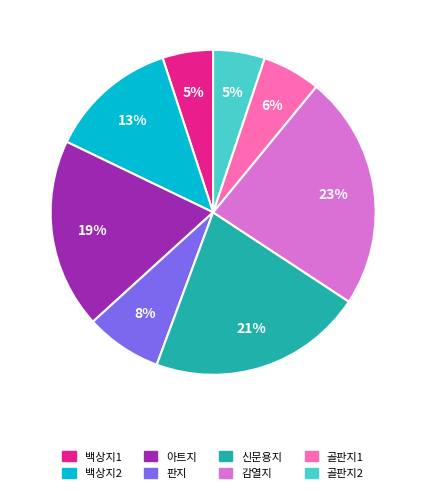

Do 감열지 and 아트지 together represent more than half of the pie?

No